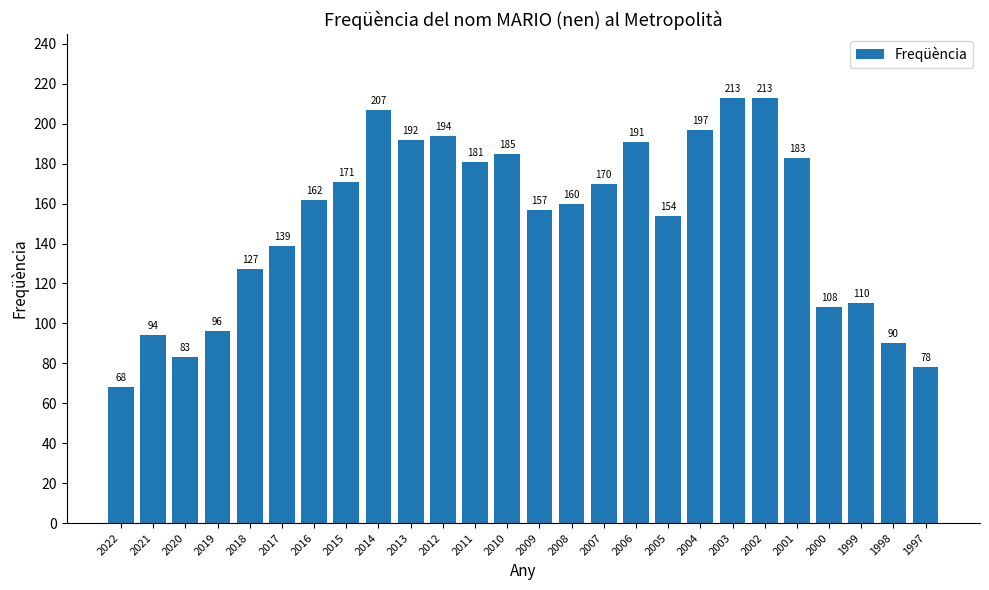

True or false: the data shows 67 at 2005.

False